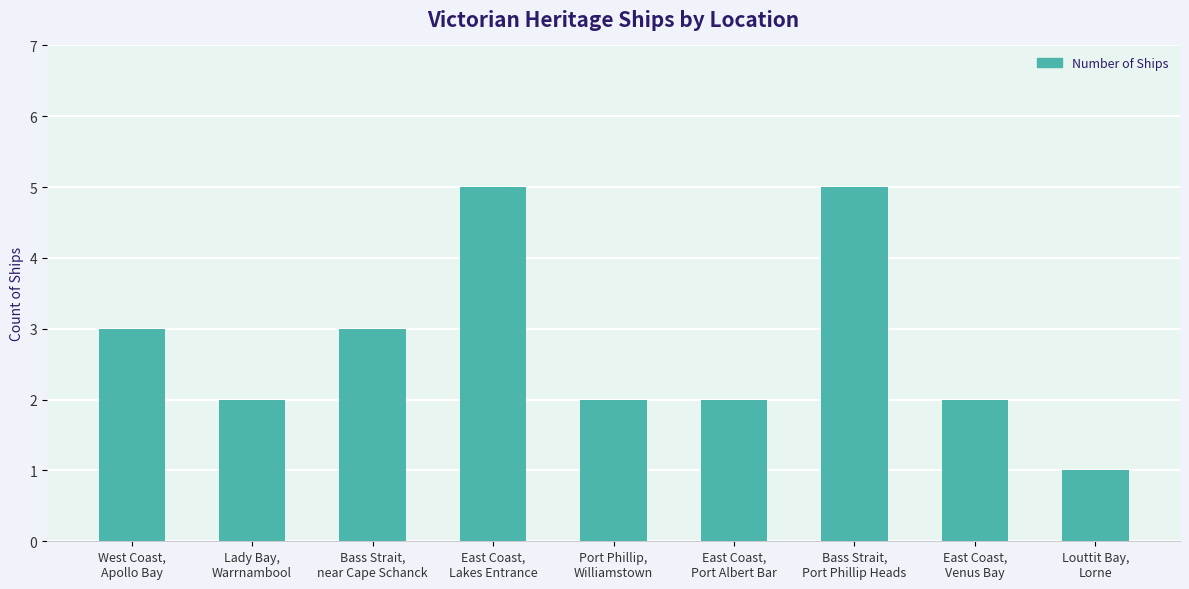

What is the difference between the maximum and minimum values?

4